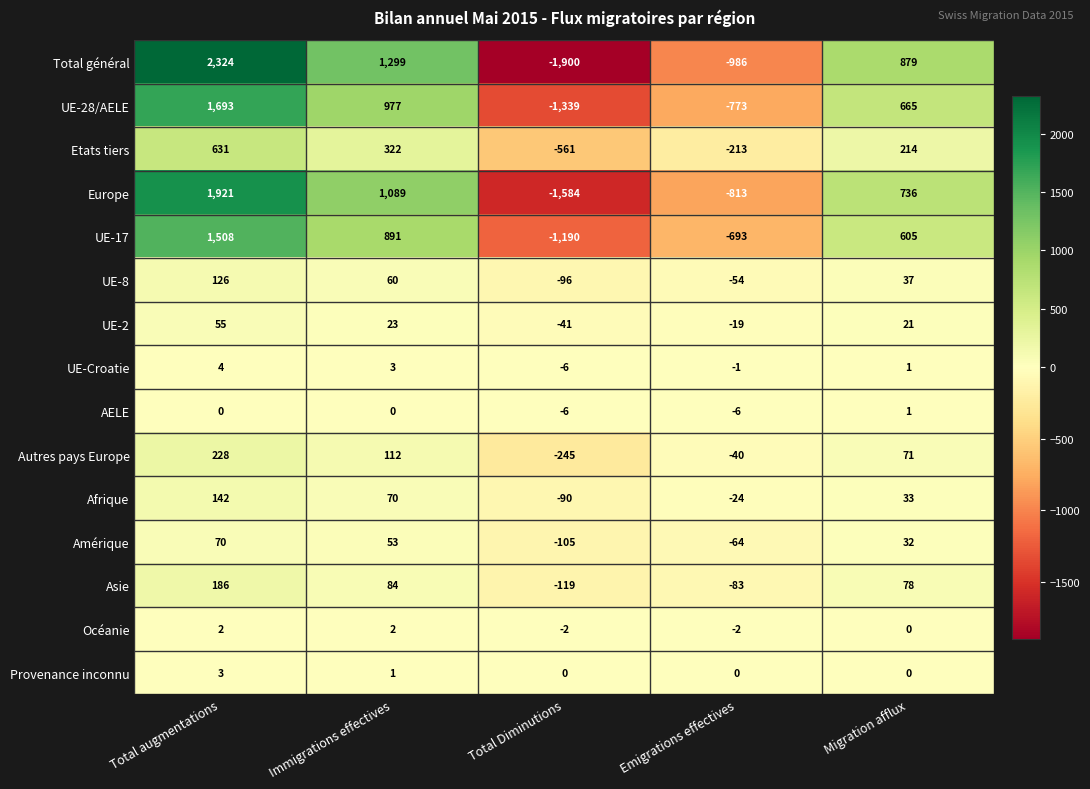

Count the number of data series in this chart.

15